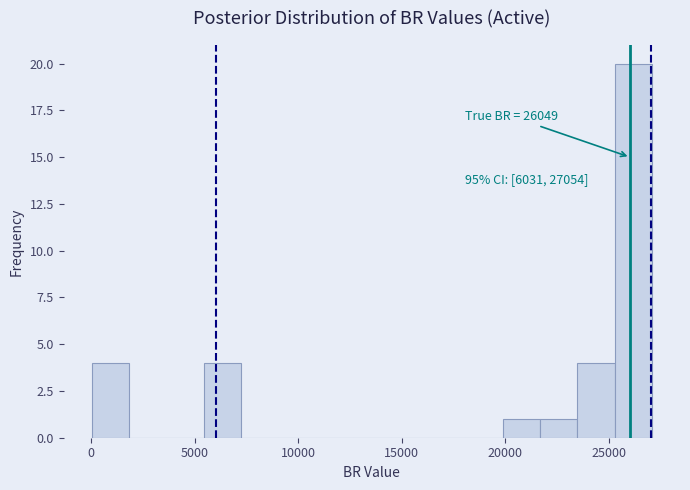

Around what value on the x-axis is the tallest bar? Give the approximate position of its centre, as read against the axis.

26000